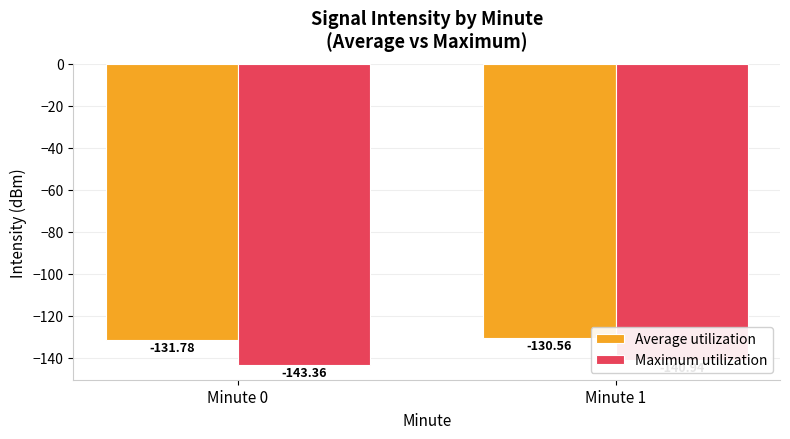

What is the difference between the highest and lowest values at Minute 0?

11.6